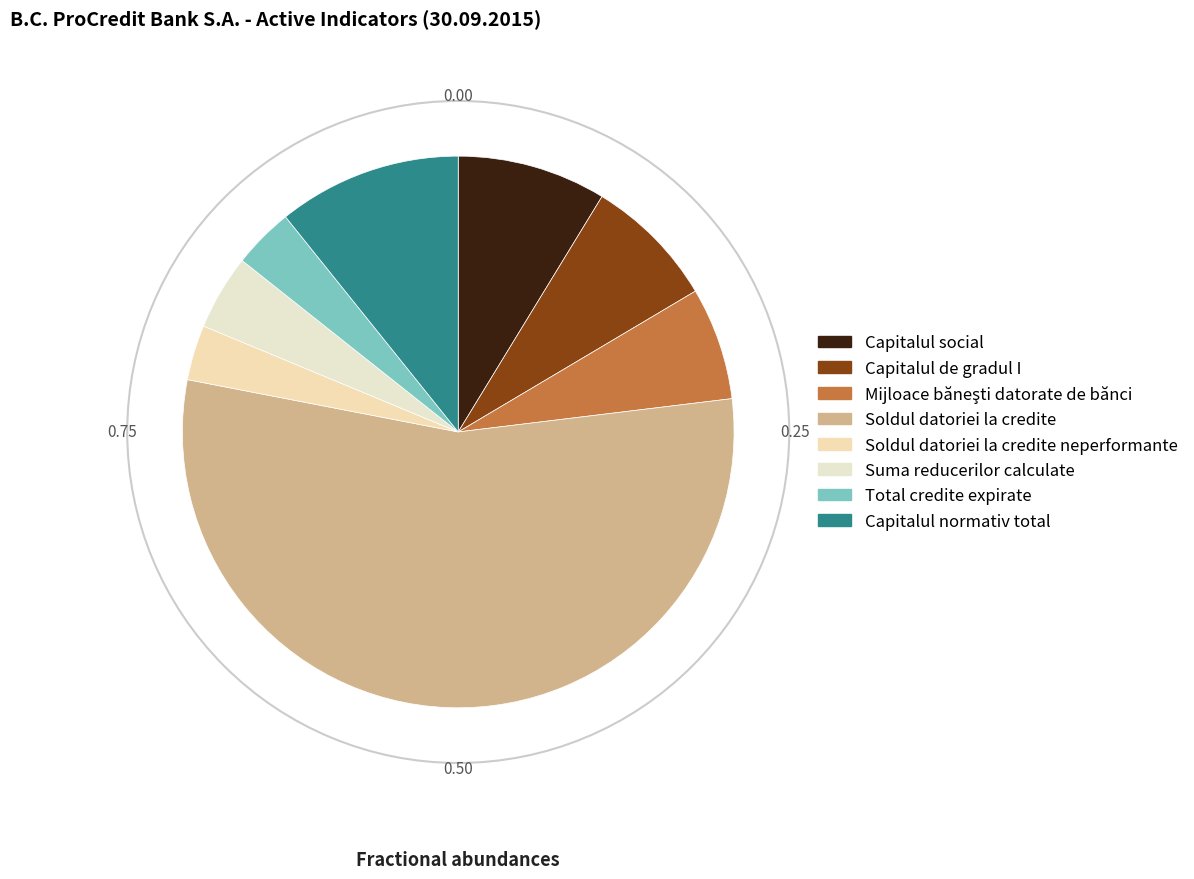

True or false: Soldul datoriei la credite accounts for 55% of the total.

True